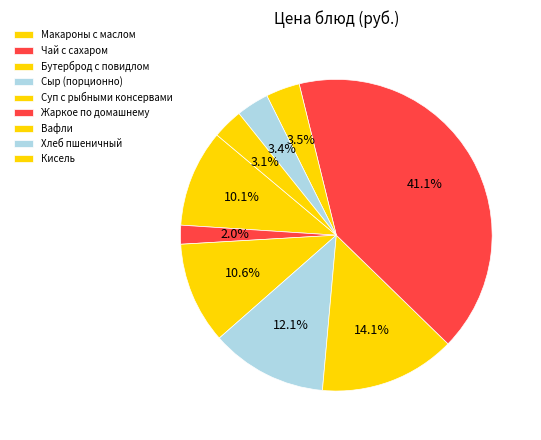

Which slice is the smallest?

Чай с сахаром